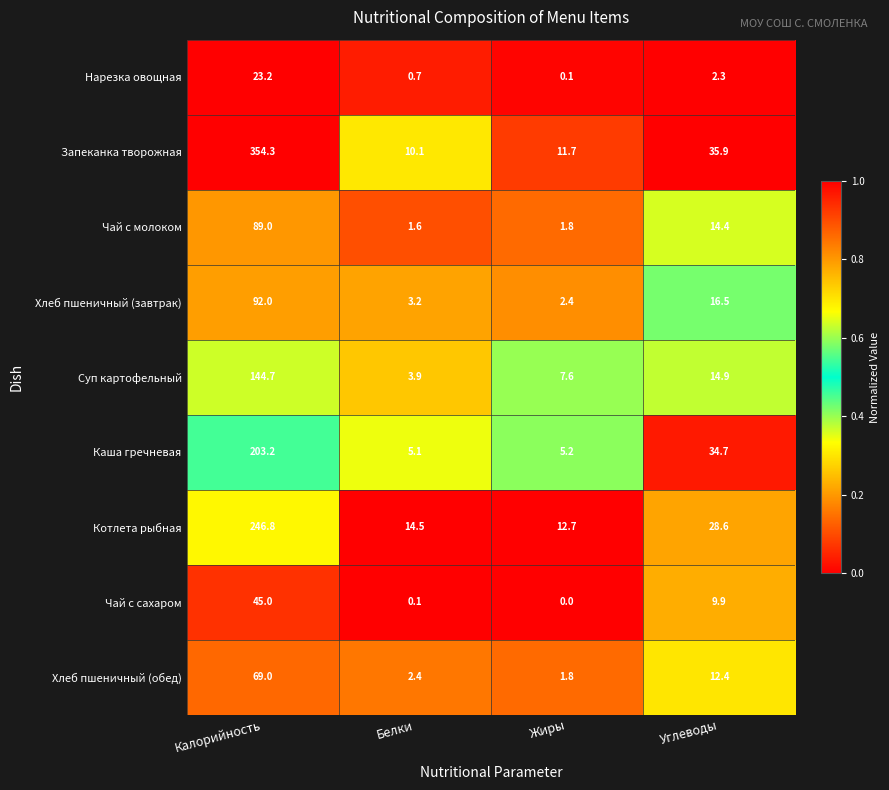

What is the lowest value of the Хлеб пшеничный (обед) series?

1.8